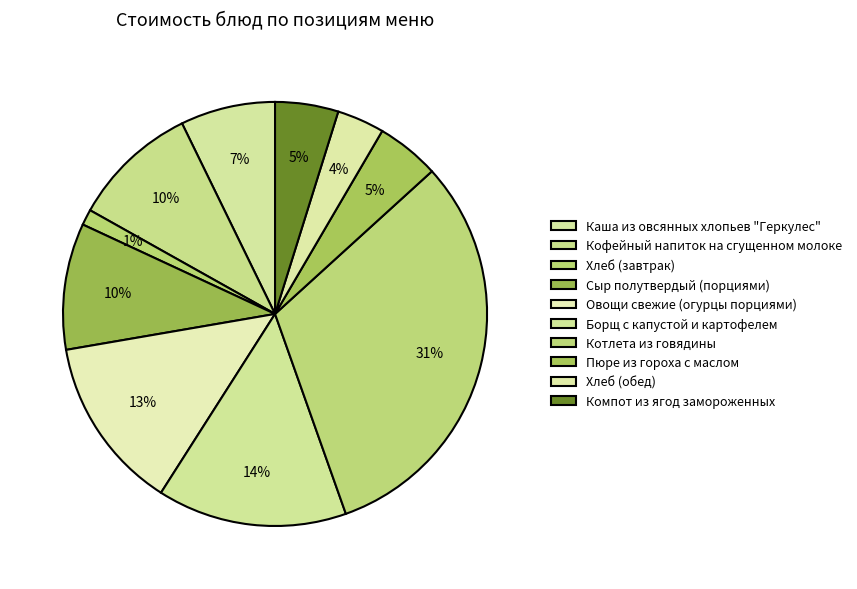

To the nearest percent, what percentage of the pie is Борщ с капустой и картофелем?

14%